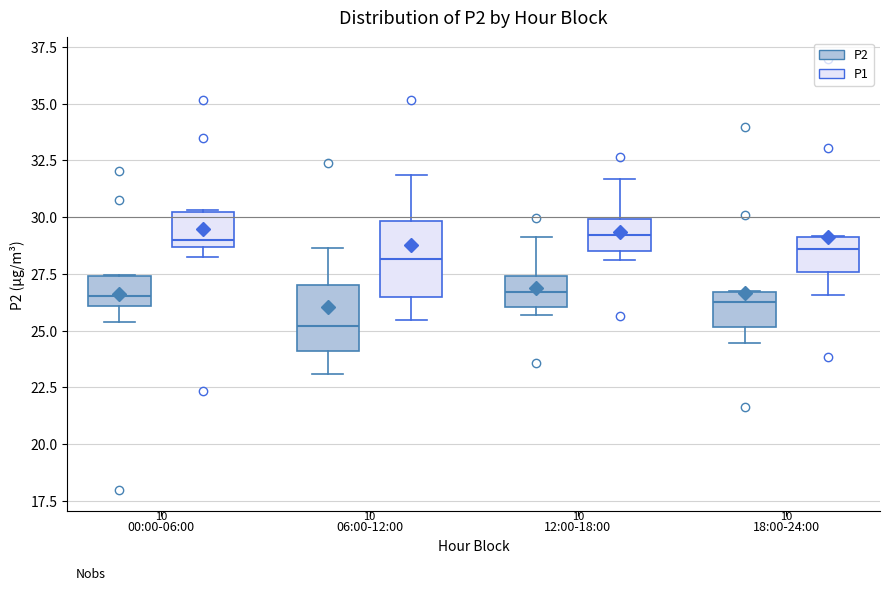

Reading left to right, transcribe this box plot: for each box, give where its median line is, the range the box spans, and where its two whiskers end, as read against the y-axis. The values are not printed on the chart, so give them approximately, as read against the axis.

00:00-06:00 (P2): median 26.5, box 26.0 to 27.5, whiskers 25.5 to 27.5
00:00-06:00 (P1): median 29.0, box 28.5 to 30.0, whiskers 28.5 (just below the box's lower edge) to 30.5
06:00-12:00 (P2): median 25.0, box 24.0 to 27.0, whiskers 23.0 to 28.5
06:00-12:00 (P1): median 28.0, box 26.5 to 30.0, whiskers 25.5 to 32.0
12:00-18:00 (P2): median 26.5, box 26.0 to 27.5, whiskers 25.5 to 29.0
12:00-18:00 (P1): median 29.0, box 28.5 to 30.0, whiskers 28.0 to 31.5
18:00-24:00 (P2): median 26.5 (just below the box's upper edge), box 25.0 to 26.5, whiskers 24.5 to 27.0
18:00-24:00 (P1): median 28.5, box 27.5 to 29.0, whiskers 26.5 to 29.0